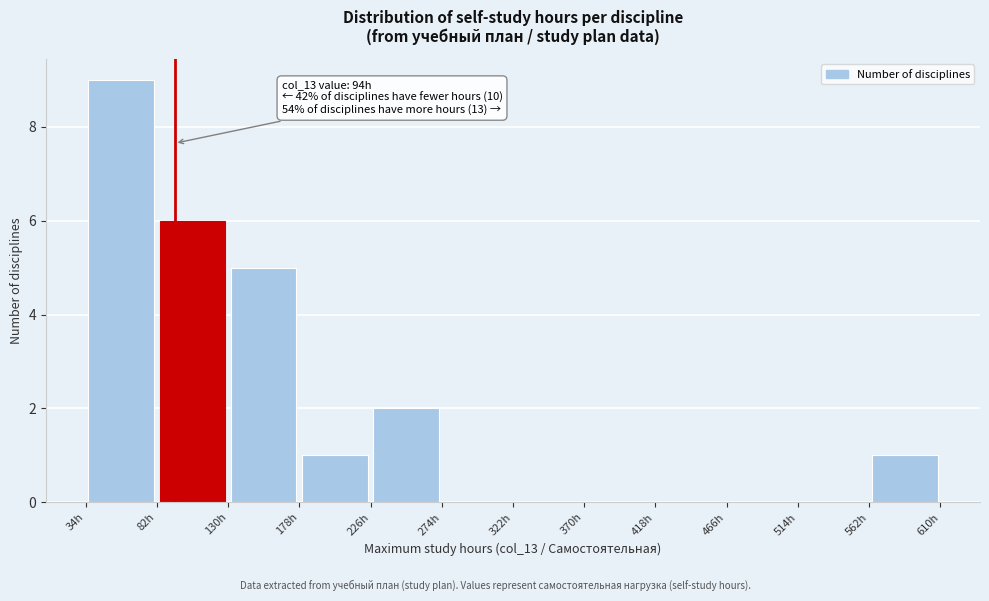

Over which range of the x-axis is the bar tallest?

34 to 82